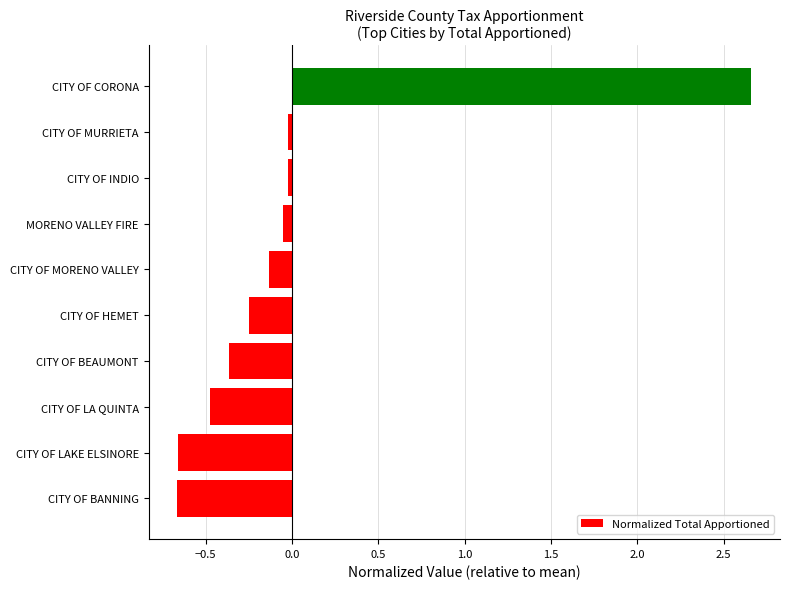

How many bars are there in total?

10